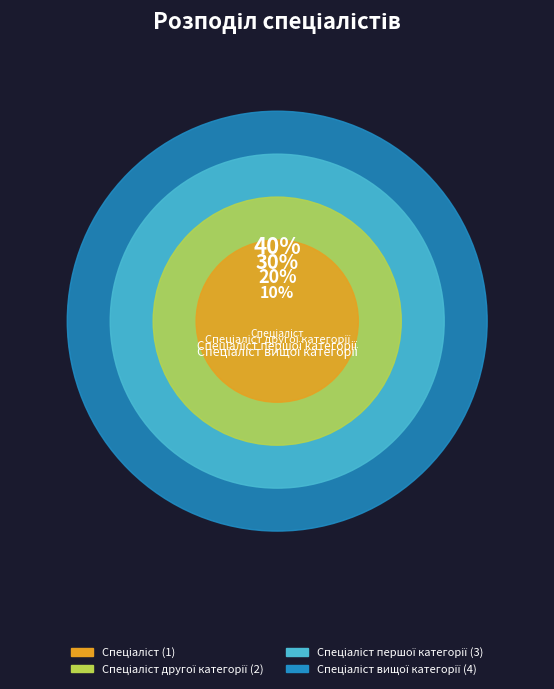

What percentage is the Спеціаліст другої категорії slice, to the nearest percent?

20%